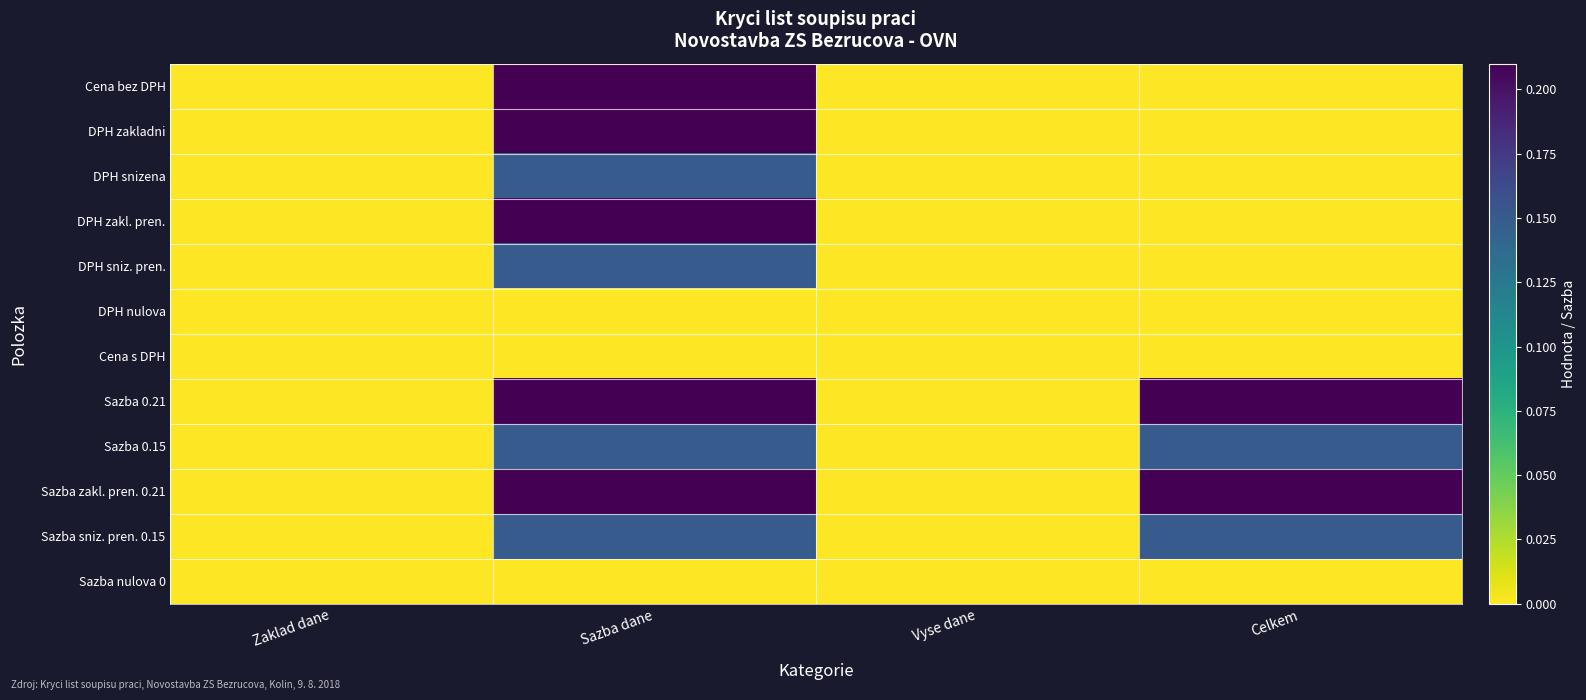

Reading left to right, transcribe all the data shown in this chart.

Cena bez DPH: Zaklad dane=0.0	Sazba dane=0.2	Vyse dane=0.0	Celkem=0.0
DPH zakladni: Zaklad dane=0.0	Sazba dane=0.2	Vyse dane=0.0	Celkem=0.0
DPH snizena: Zaklad dane=0.0	Sazba dane=0.1	Vyse dane=0.0	Celkem=0.0
DPH zakl. pren.: Zaklad dane=0.0	Sazba dane=0.2	Vyse dane=0.0	Celkem=0.0
DPH sniz. pren.: Zaklad dane=0.0	Sazba dane=0.1	Vyse dane=0.0	Celkem=0.0
DPH nulova: Zaklad dane=0.0	Sazba dane=0.0	Vyse dane=0.0	Celkem=0.0
Cena s DPH: Zaklad dane=0.0	Sazba dane=0.0	Vyse dane=0.0	Celkem=0.0
Sazba 0.21: Zaklad dane=0.0	Sazba dane=0.2	Vyse dane=0.0	Celkem=0.2
Sazba 0.15: Zaklad dane=0.0	Sazba dane=0.1	Vyse dane=0.0	Celkem=0.1
Sazba zakl. pren. 0.21: Zaklad dane=0.0	Sazba dane=0.2	Vyse dane=0.0	Celkem=0.2
Sazba sniz. pren. 0.15: Zaklad dane=0.0	Sazba dane=0.1	Vyse dane=0.0	Celkem=0.1
Sazba nulova 0: Zaklad dane=0.0	Sazba dane=0.0	Vyse dane=0.0	Celkem=0.0